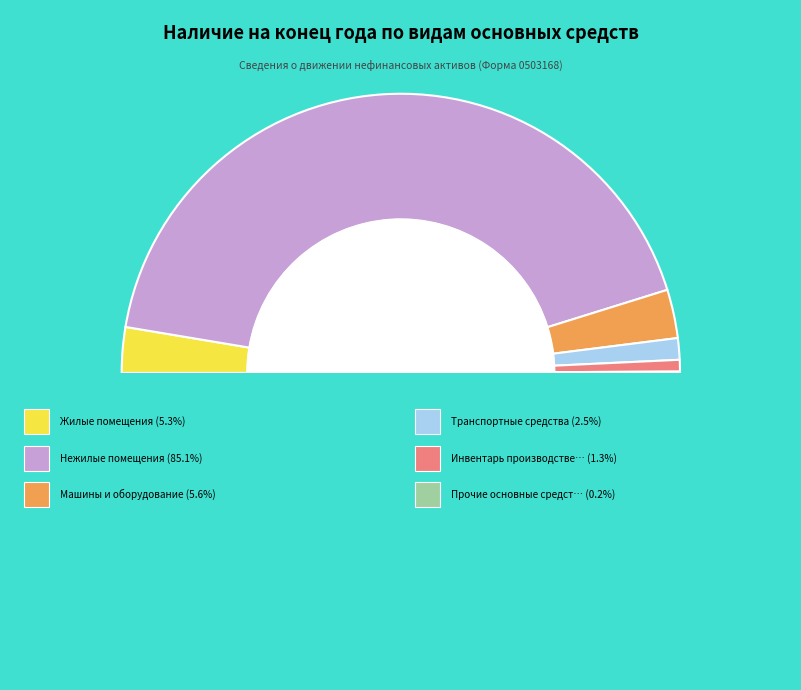

What is the smallest slice in the pie chart?

Прочие основные средства